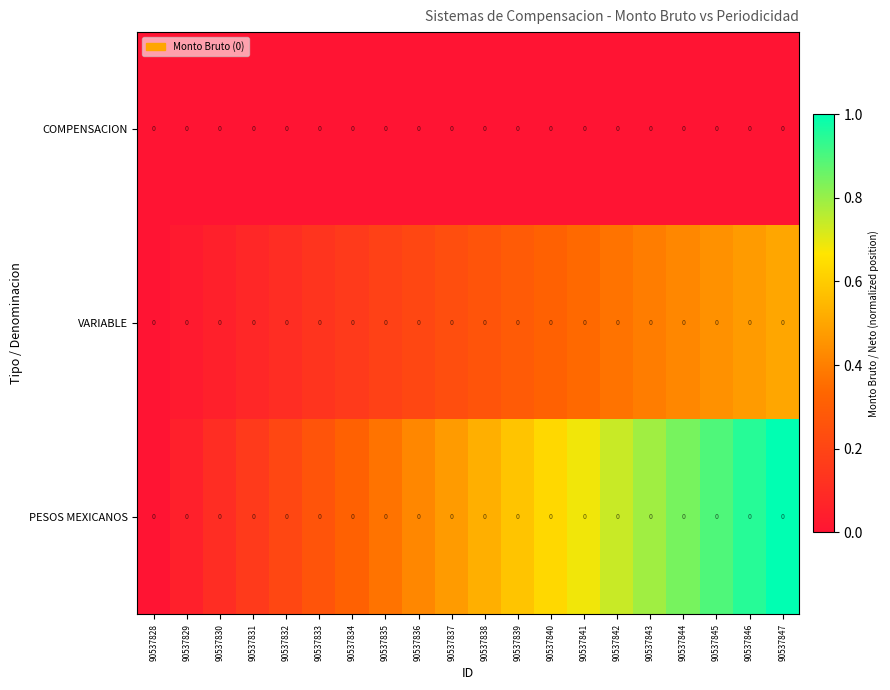

At 90537828, list the series in order from largest to smallest.

COMPENSACION, VARIABLE, PESOS MEXICANOS